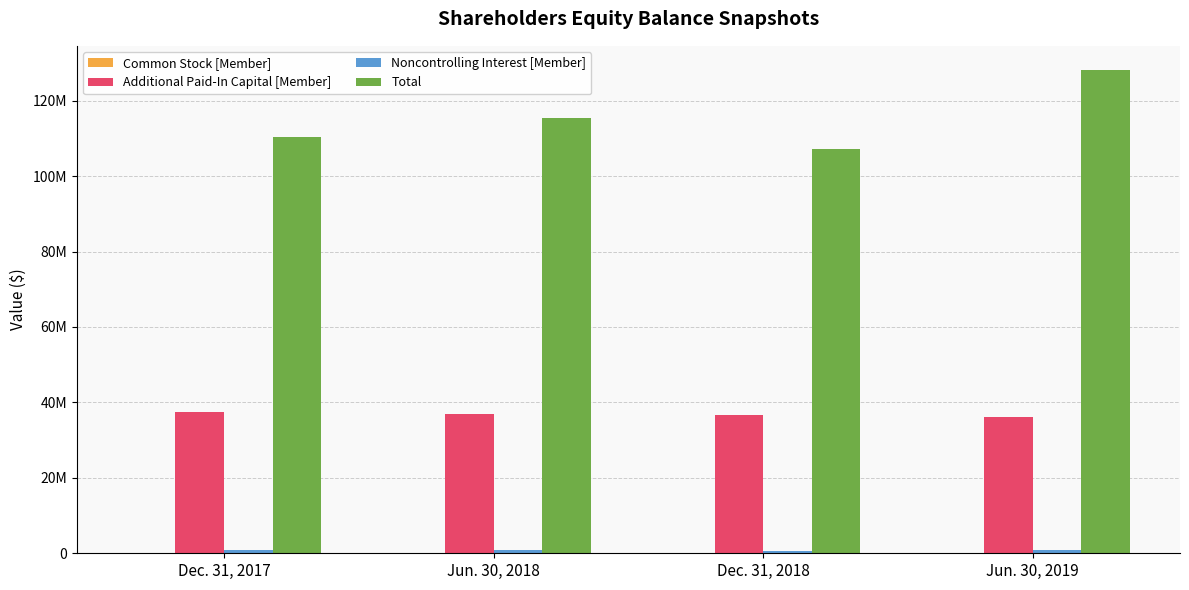

What is the label of the 4th bar from the left?

Jun. 30, 2019